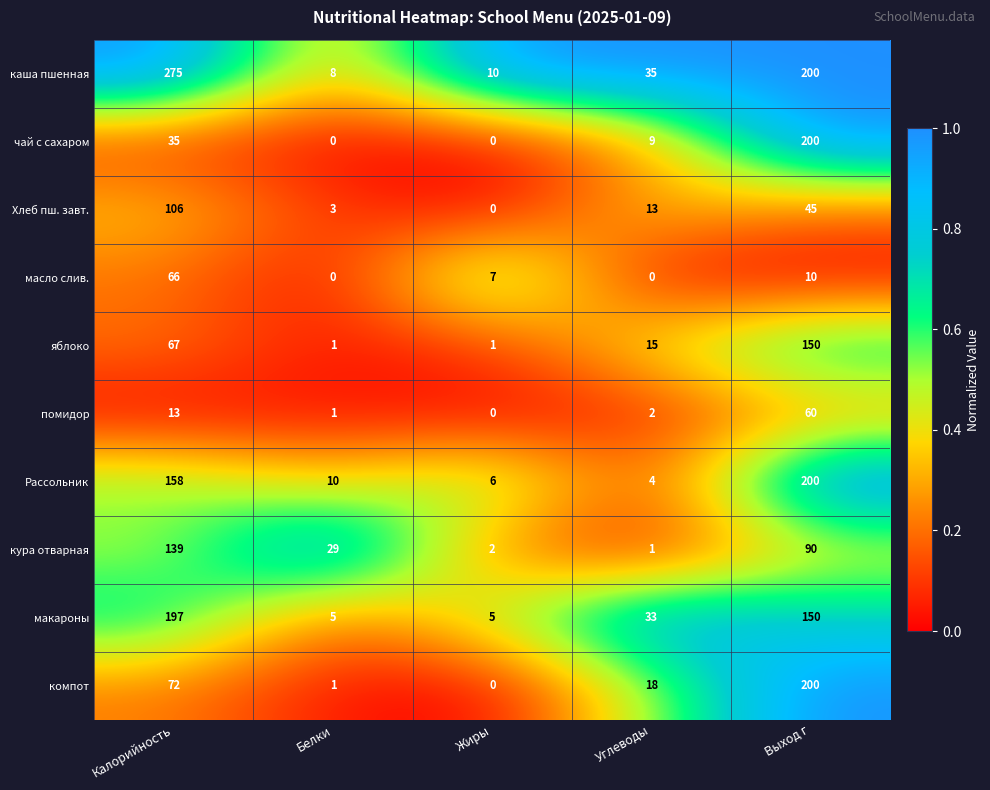

What is the total value across all series at Углеводы?

130